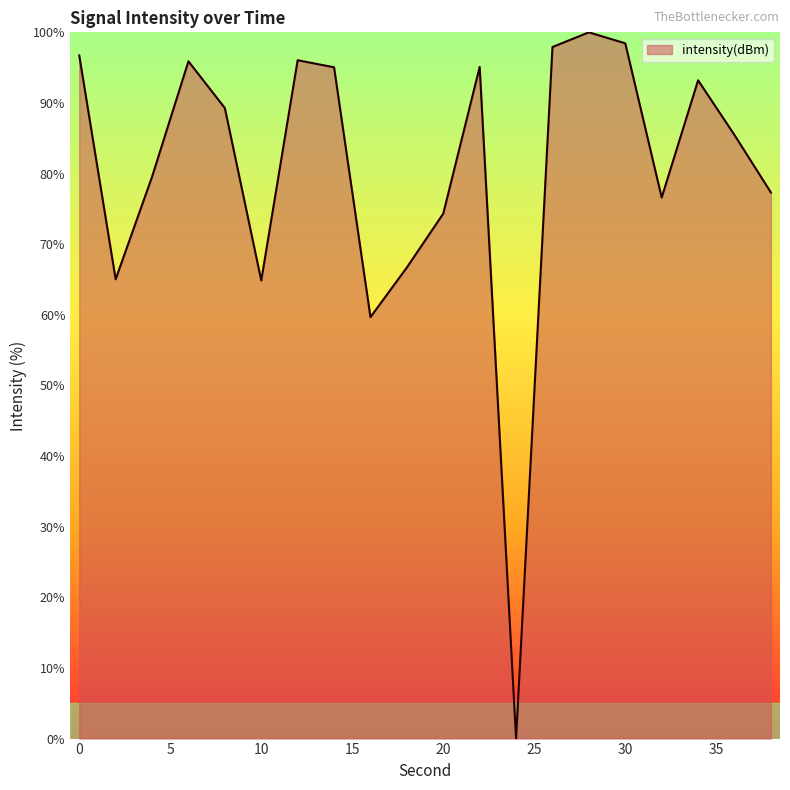

What is the difference between the maximum and minimum values?

100.0